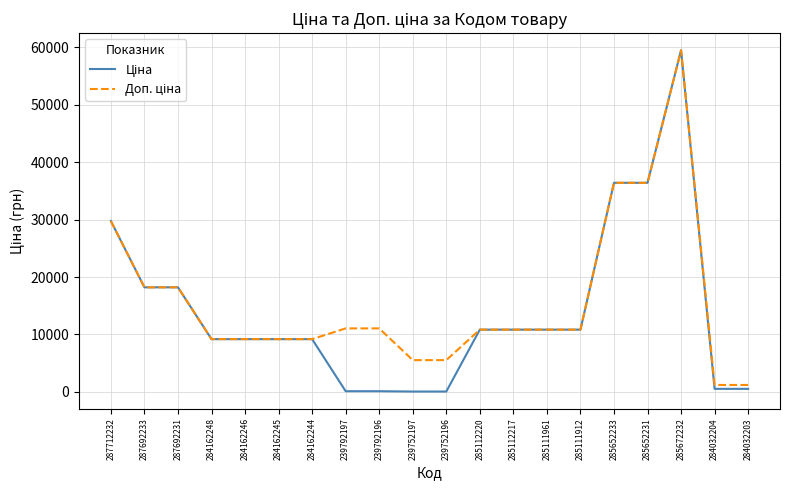

What is the total value across all series at 284162246?

18370.3